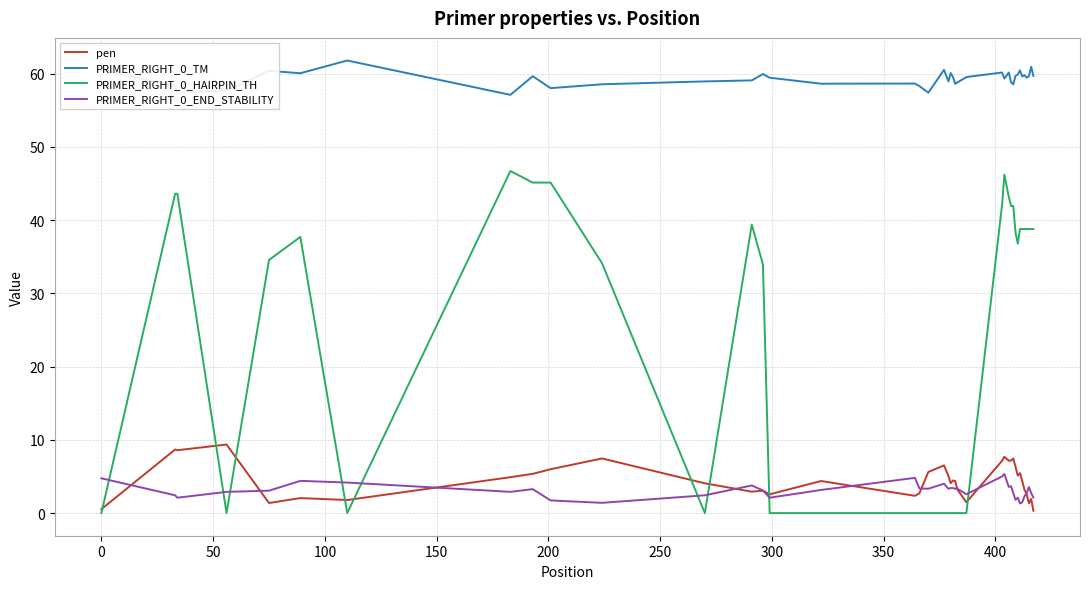

What is the maximum value for pen?

9.4